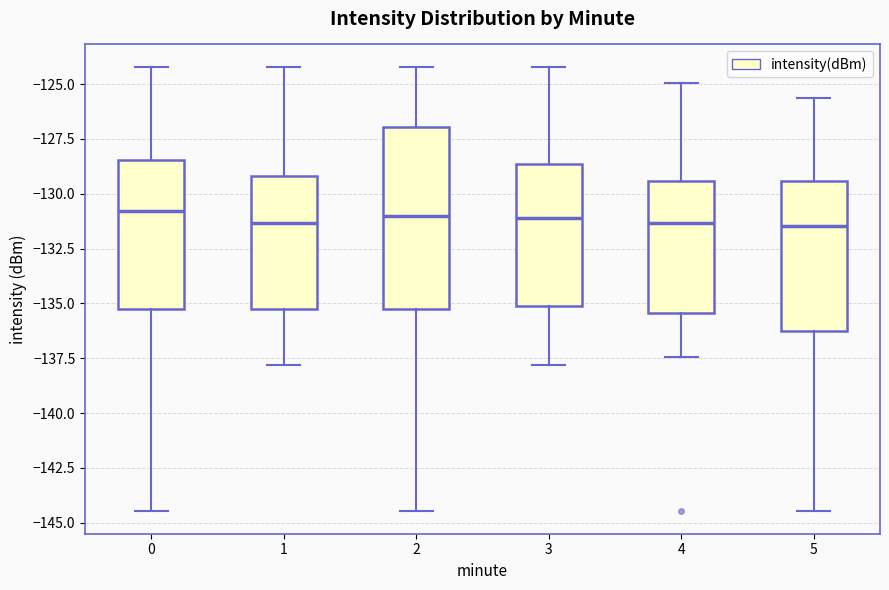

Reading left to right, read every box against the y-axis: the position of its median line, the range the box covers, and the ends of its whiskers. The values are not printed on the chart, so give them approximately, as read against the axis.

0: median -131.0, box -135.0 to -128.5, whiskers -144.5 to -124.0
1: median -131.5, box -135.0 to -129.0, whiskers -138.0 to -124.0
2: median -131.0, box -135.0 to -127.0, whiskers -144.5 to -124.0
3: median -131.0, box -135.0 to -128.5, whiskers -138.0 to -124.0
4: median -131.5, box -135.5 to -129.5, whiskers -137.5 to -125.0
5: median -131.5, box -136.5 to -129.5, whiskers -144.5 to -125.5